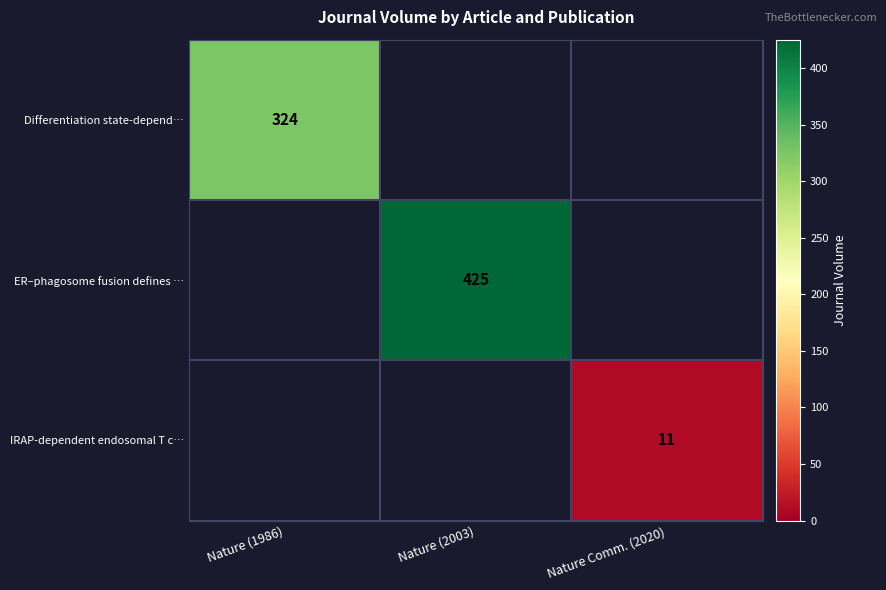

The IRAP-dependent endosomal T c… series shows 4 at Nature Comm. (2020). True or false?

False